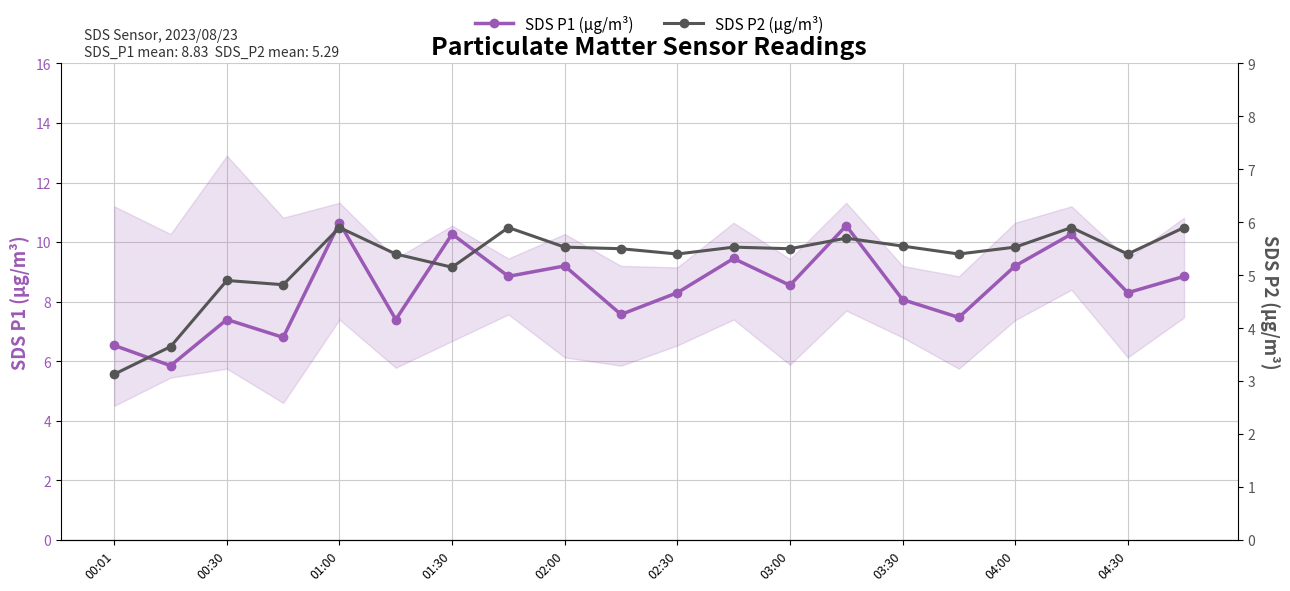

How many data points does each series have?

20